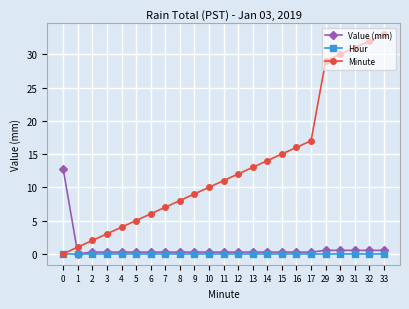

Which series ends up on top after the final intersection of Minute and Value (mm)?

Minute